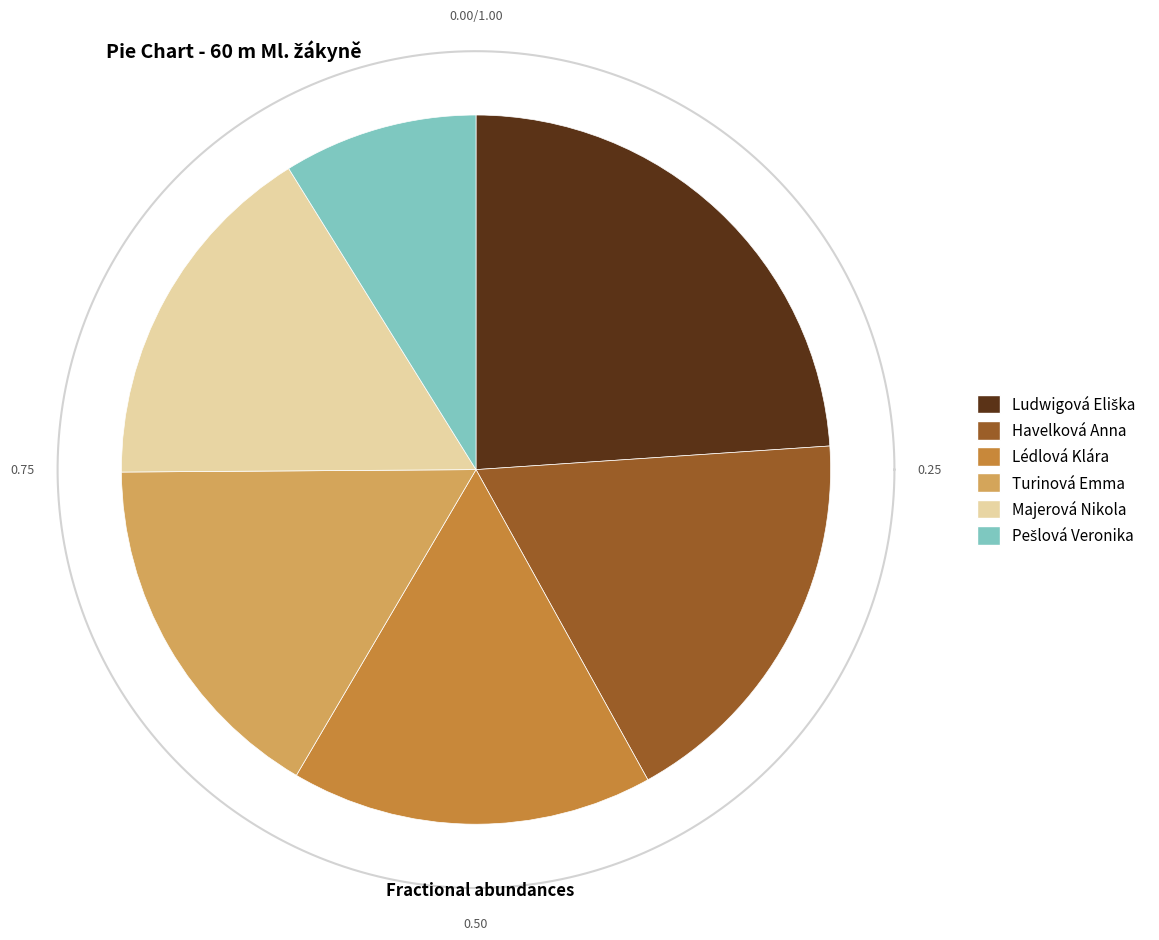

Is Pešlová Veronika the majority of the pie?

No